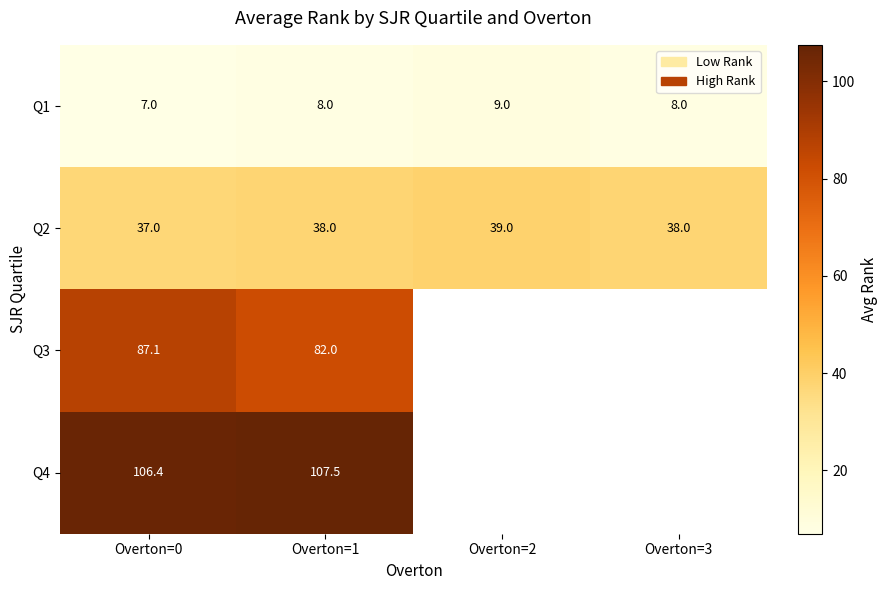

Which category has the highest value in the Q1 series?

Overton=2